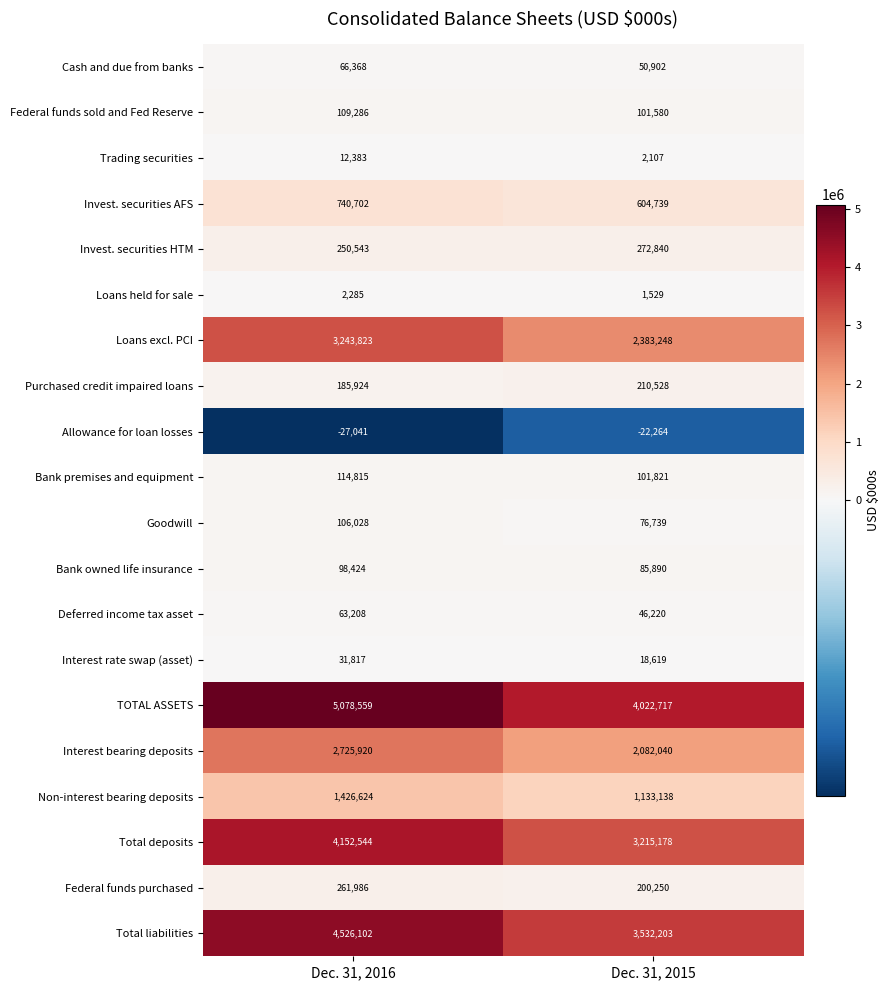

How many series are shown in this chart?

20